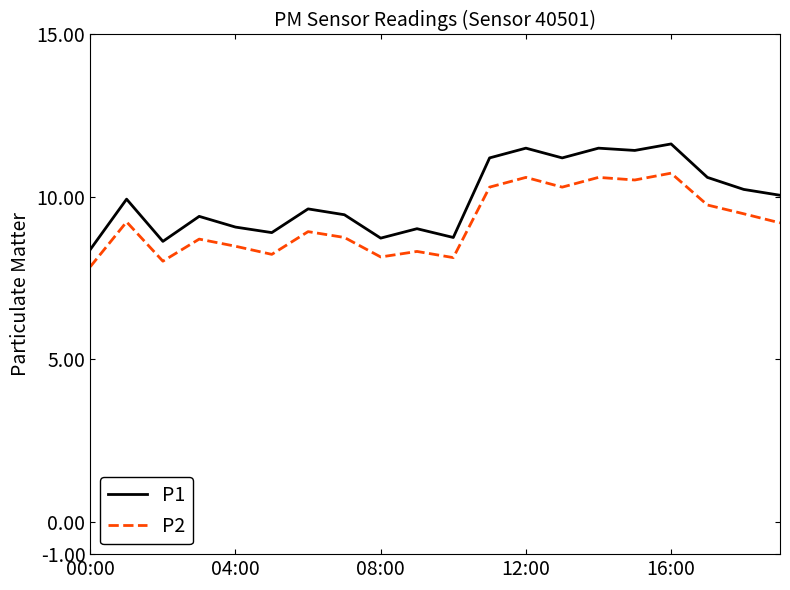

Rank the series by their maximum value, from highest to lowest.

P1, P2